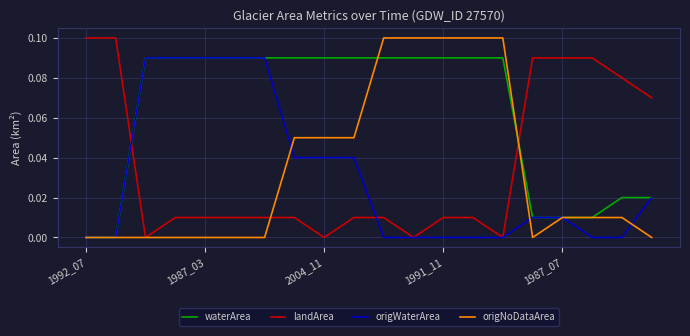

Which series has the largest total across all categories?

waterArea